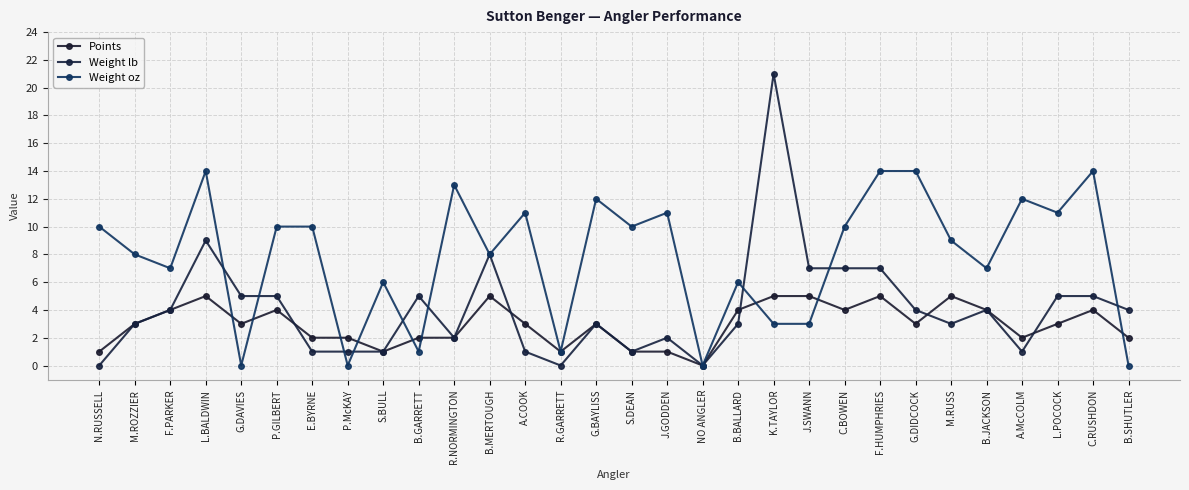

True or false: Weight lb has a value of 6 at L.BALDWIN.

False